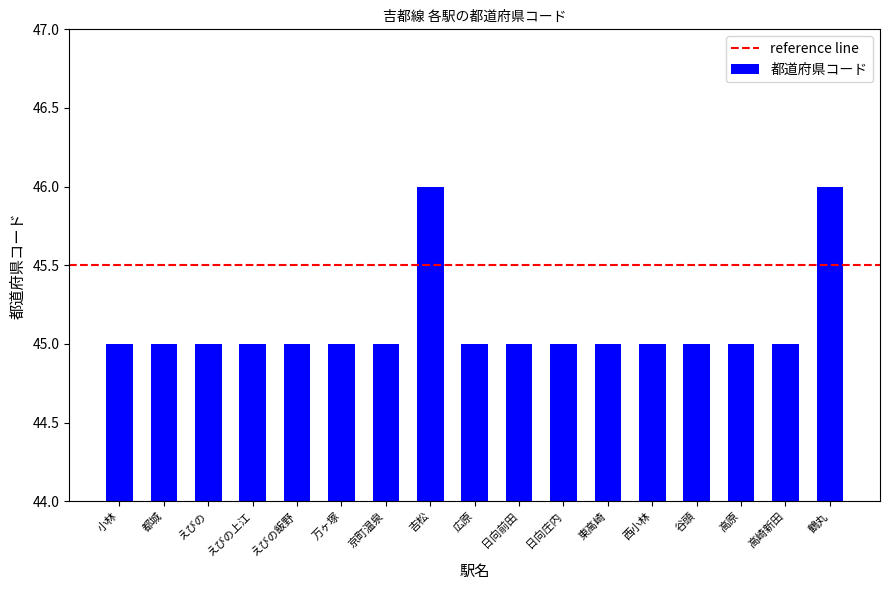

Approximately how many times larger is the value at 広原 compared to 東高崎?

1.0